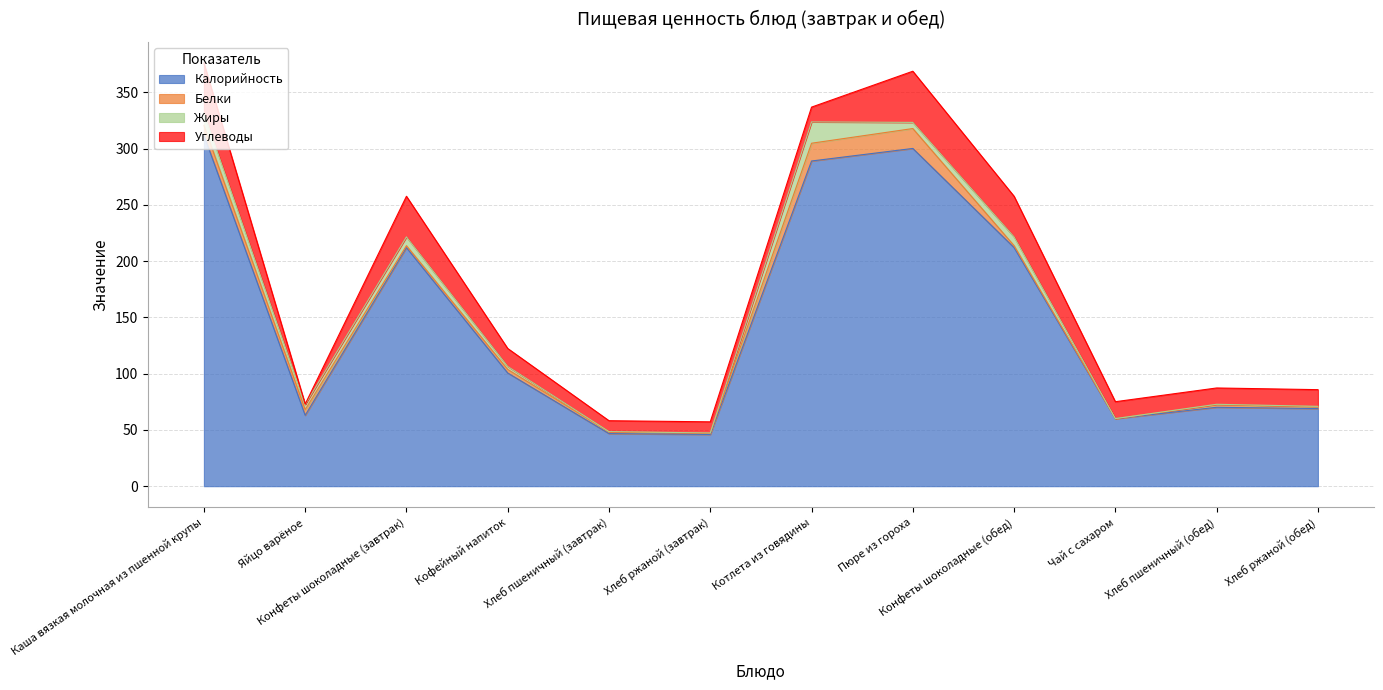

Is the value of Жиры at Чай с сахаром greater than the value of Белки at Каша вязкая молочная из пшенной крупы?

No